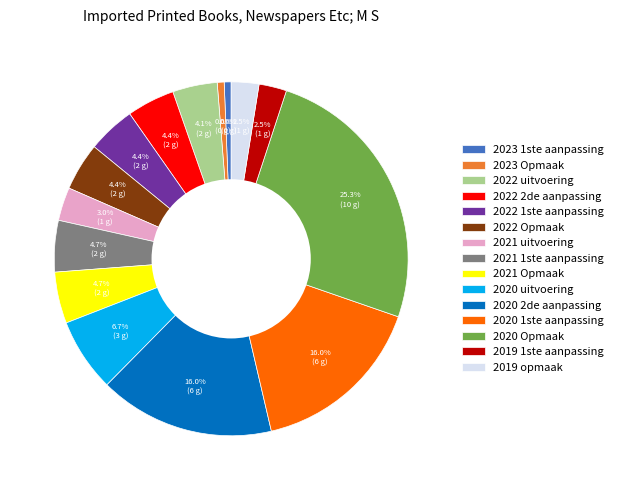

Between 2020 2de aanpassing and 2019 1ste aanpassing, which is larger?

2020 2de aanpassing